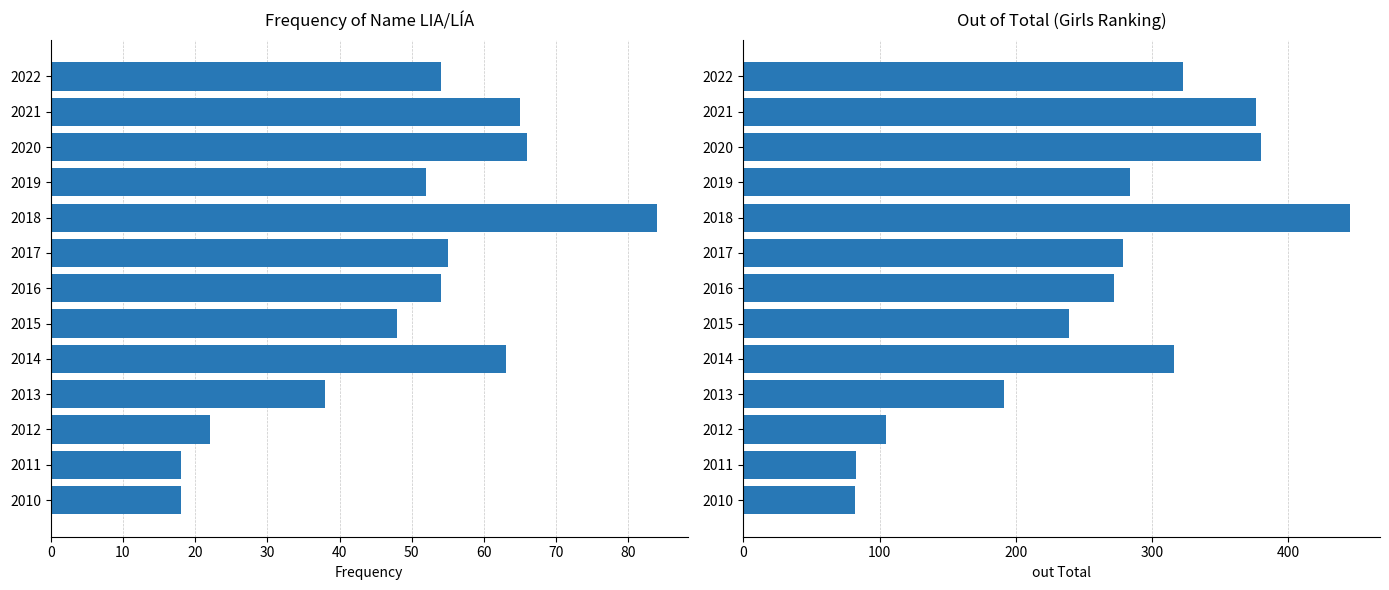

True or false: out Total has a value of 380 at 2020.

True